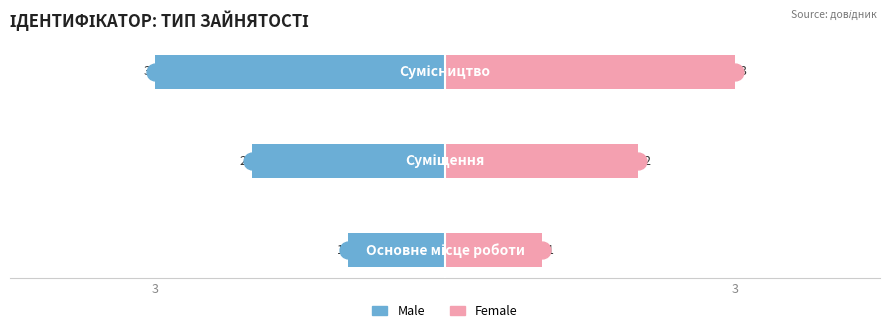

What is the difference between the highest and lowest values at 3?

2